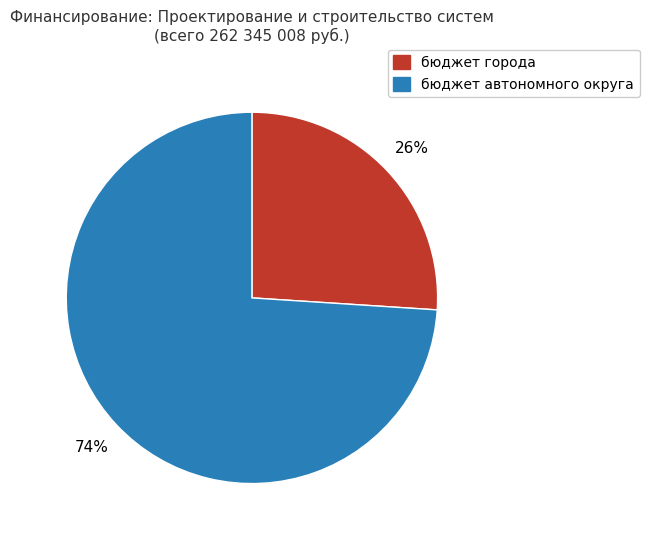

Which has a higher value, бюджет города or бюджет автономного округа?

бюджет автономного округа